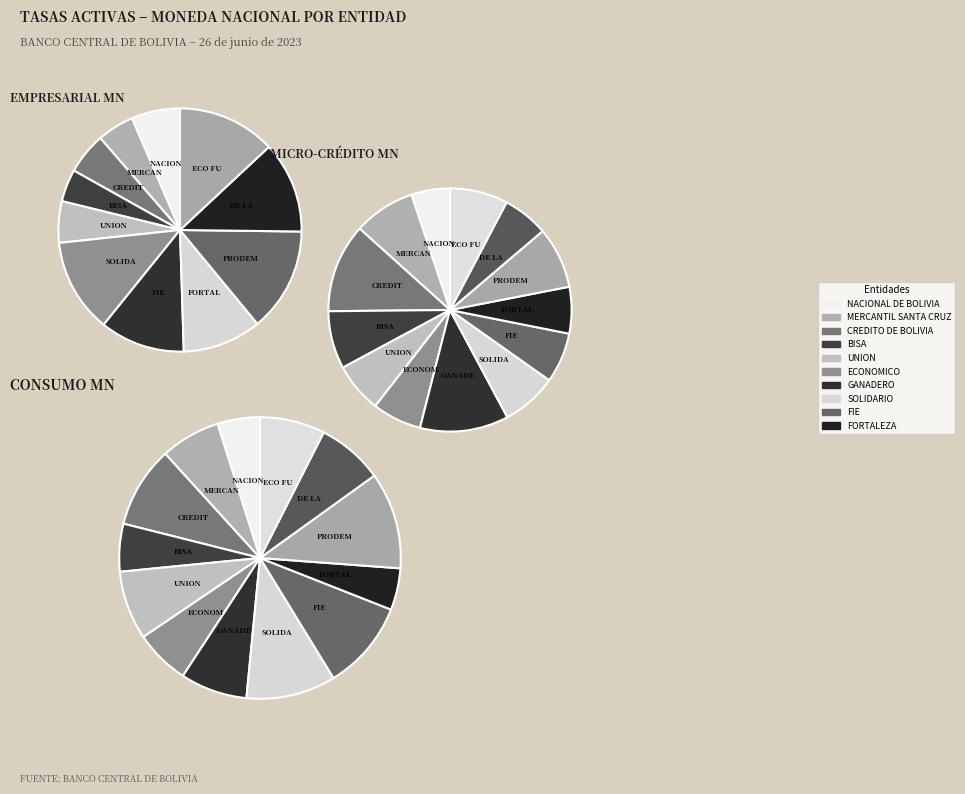

To the nearest percent, what is the combined percentage of MERCANTIL SANTA CRUZ and FORTALEZA?

23%